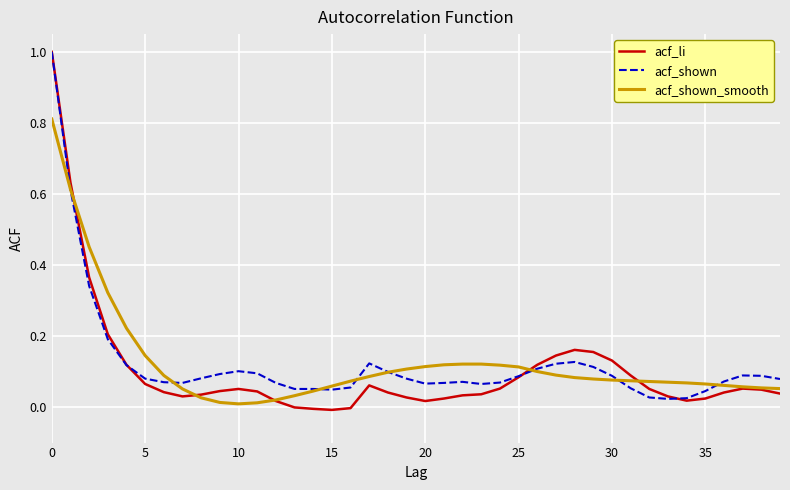

What is the difference between the maximum and minimum values in the acf_shown series?

1.0